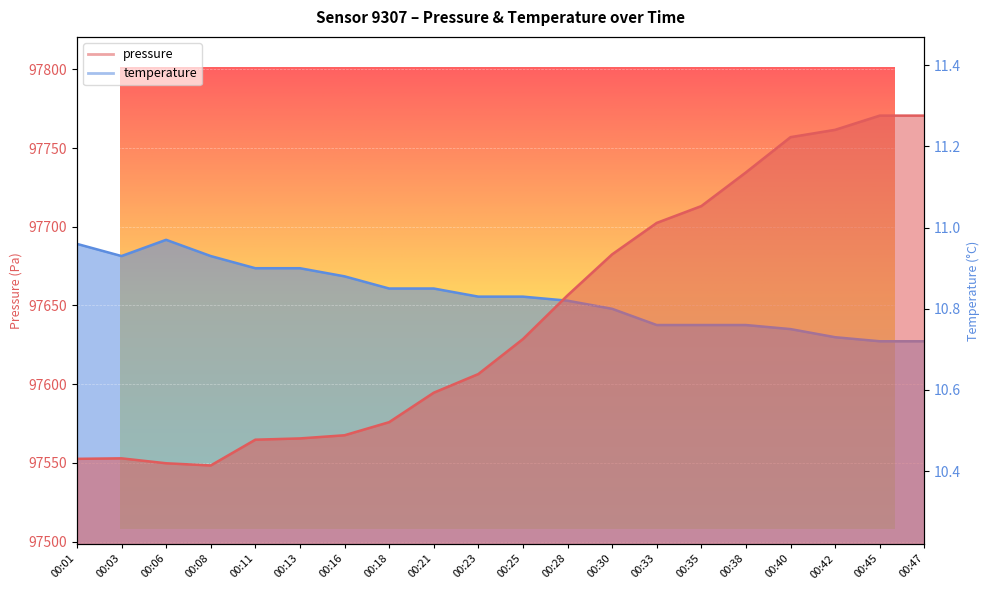

At which label does temperature reach its minimum?

00:45